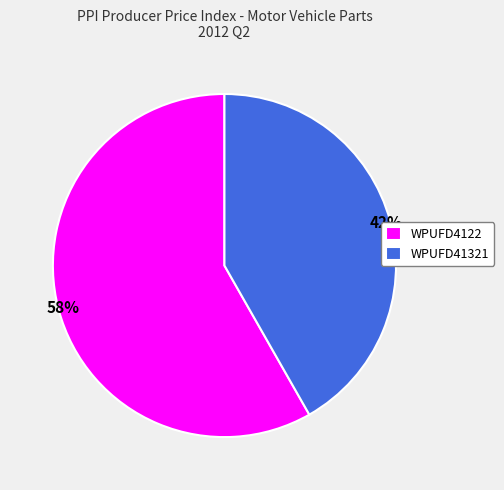

Approximately how many times larger is the value at WPUFD4122 compared to WPUFD41321?

1.4